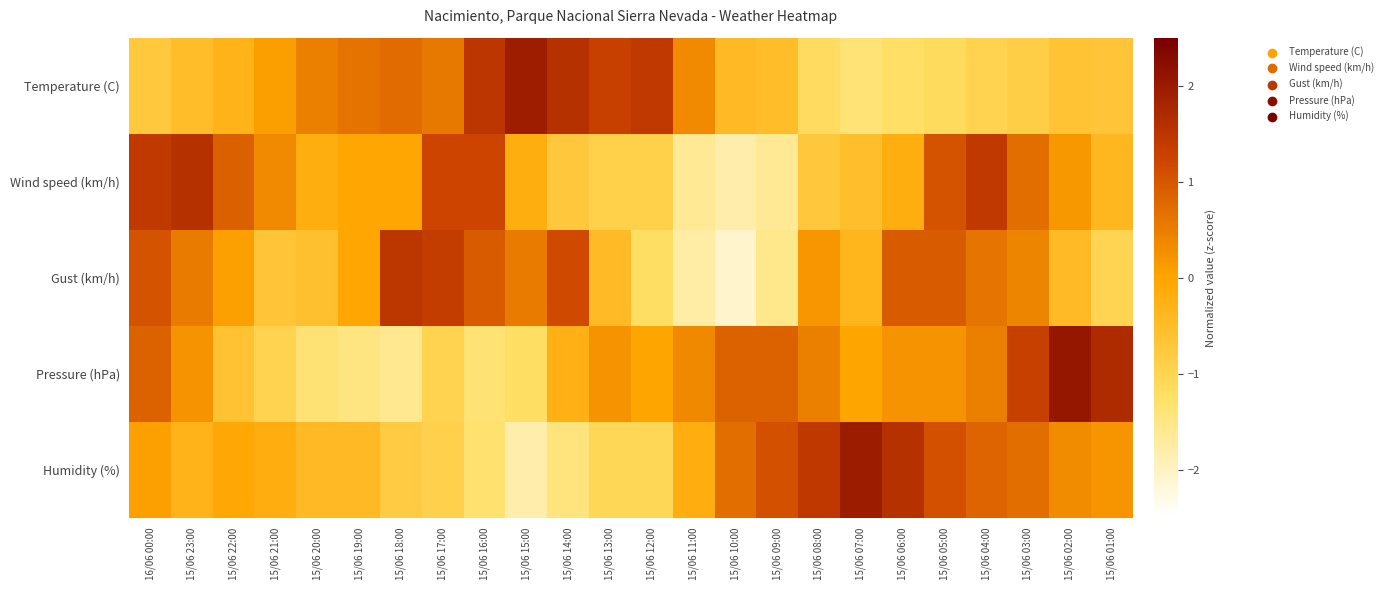

Reading right to left, extract all data points from this chart.

Temperature (C): 15/06 01:00=-0.7	15/06 02:00=-0.6	15/06 03:00=-0.9	15/06 04:00=-1.0	15/06 05:00=-1.1	15/06 06:00=-1.2	15/06 07:00=-1.4	15/06 08:00=-1.2	15/06 09:00=-0.5	15/06 10:00=-0.4	15/06 11:00=0.3	15/06 12:00=1.4	15/06 13:00=1.3	15/06 14:00=1.6	15/06 15:00=1.9	15/06 16:00=1.5	15/06 17:00=0.6	15/06 18:00=0.7	15/06 19:00=0.6	15/06 20:00=0.5	15/06 21:00=0.1	15/06 22:00=-0.3	15/06 23:00=-0.5	16/06 00:00=-0.8
Wind speed (km/h): 15/06 01:00=-0.4	15/06 02:00=0.2	15/06 03:00=0.7	15/06 04:00=1.4	15/06 05:00=1.1	15/06 06:00=-0.2	15/06 07:00=-0.6	15/06 08:00=-0.7	15/06 09:00=-1.6	15/06 10:00=-1.8	15/06 11:00=-1.6	15/06 12:00=-0.9	15/06 13:00=-0.9	15/06 14:00=-0.7	15/06 15:00=-0.2	15/06 16:00=1.2	15/06 17:00=1.2	15/06 18:00=-0.0	15/06 19:00=-0.0	15/06 20:00=-0.2	15/06 21:00=0.3	15/06 22:00=0.9	15/06 23:00=1.6	16/06 00:00=1.4
Gust (km/h): 15/06 01:00=-1.0	15/06 02:00=-0.5	15/06 03:00=0.4	15/06 04:00=0.6	15/06 05:00=0.9	15/06 06:00=0.9	15/06 07:00=-0.4	15/06 08:00=0.2	15/06 09:00=-1.5	15/06 10:00=-2.1	15/06 11:00=-1.8	15/06 12:00=-1.2	15/06 13:00=-0.5	15/06 14:00=1.2	15/06 15:00=0.5	15/06 16:00=0.9	15/06 17:00=1.4	15/06 18:00=1.5	15/06 19:00=-0.0	15/06 20:00=-0.6	15/06 21:00=-0.7	15/06 22:00=0.1	15/06 23:00=0.5	16/06 00:00=1.1
Pressure (hPa): 15/06 01:00=1.7	15/06 02:00=2.1	15/06 03:00=1.3	15/06 04:00=0.5	15/06 05:00=0.2	15/06 06:00=0.2	15/06 07:00=-0.0	15/06 08:00=0.5	15/06 09:00=0.8	15/06 10:00=0.8	15/06 11:00=0.4	15/06 12:00=-0.0	15/06 13:00=0.2	15/06 14:00=-0.3	15/06 15:00=-1.2	15/06 16:00=-1.3	15/06 17:00=-1.0	15/06 18:00=-1.6	15/06 19:00=-1.5	15/06 20:00=-1.3	15/06 21:00=-1.0	15/06 22:00=-0.6	15/06 23:00=0.2	16/06 00:00=0.8
Humidity (%): 15/06 01:00=0.2	15/06 02:00=0.3	15/06 03:00=0.7	15/06 04:00=0.8	15/06 05:00=1.1	15/06 06:00=1.6	15/06 07:00=2.0	15/06 08:00=1.5	15/06 09:00=1.1	15/06 10:00=0.7	15/06 11:00=-0.2	15/06 12:00=-1.1	15/06 13:00=-1.1	15/06 14:00=-1.4	15/06 15:00=-1.8	15/06 16:00=-1.3	15/06 17:00=-0.9	15/06 18:00=-0.8	15/06 19:00=-0.4	15/06 20:00=-0.4	15/06 21:00=-0.2	15/06 22:00=-0.1	15/06 23:00=-0.3	16/06 00:00=0.1